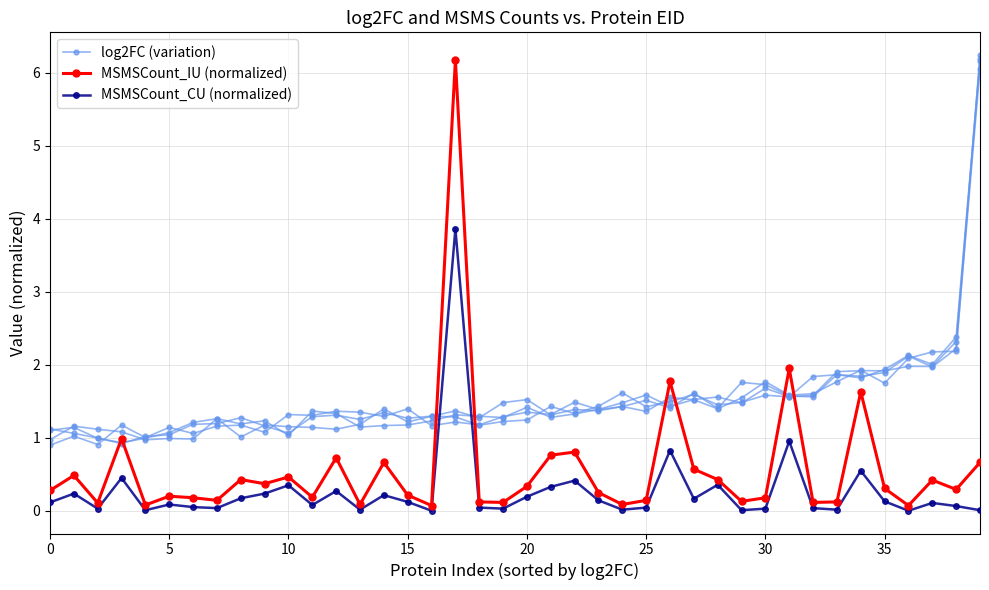

Which series has the widest spread of values?

MSMSCount_IU (normalized)